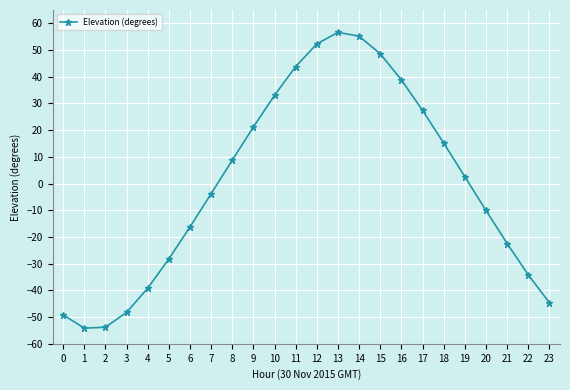

What value does the data have at 17?

27.4